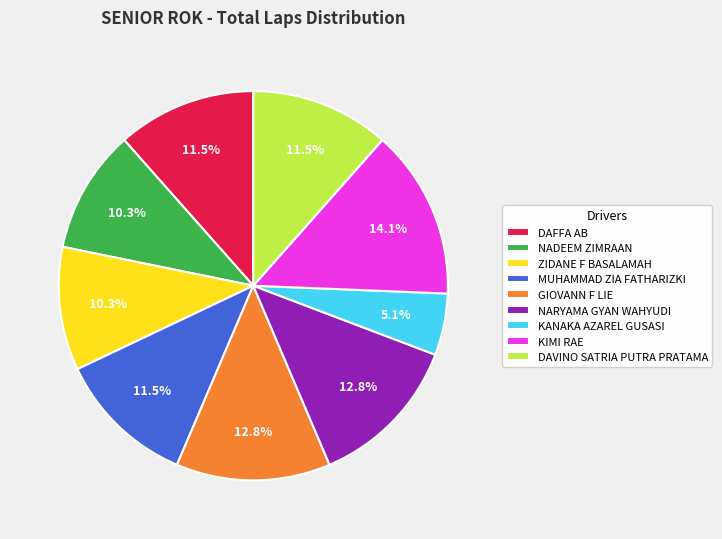

Does any single category account for the majority?

No